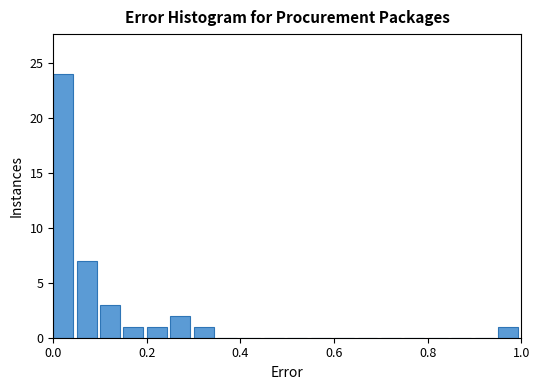

Around what value on the x-axis is the tallest bar? Give the approximate position of its centre, as read against the axis.

0.02